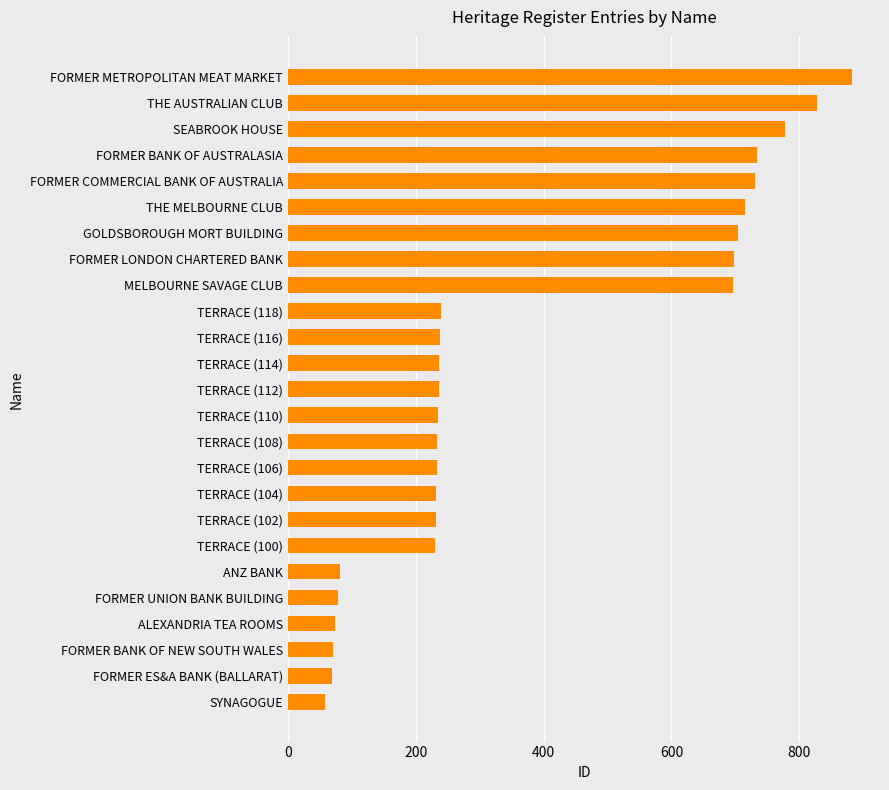

What is the approximate value at SYNAGOGUE, to the nearest 10?

60